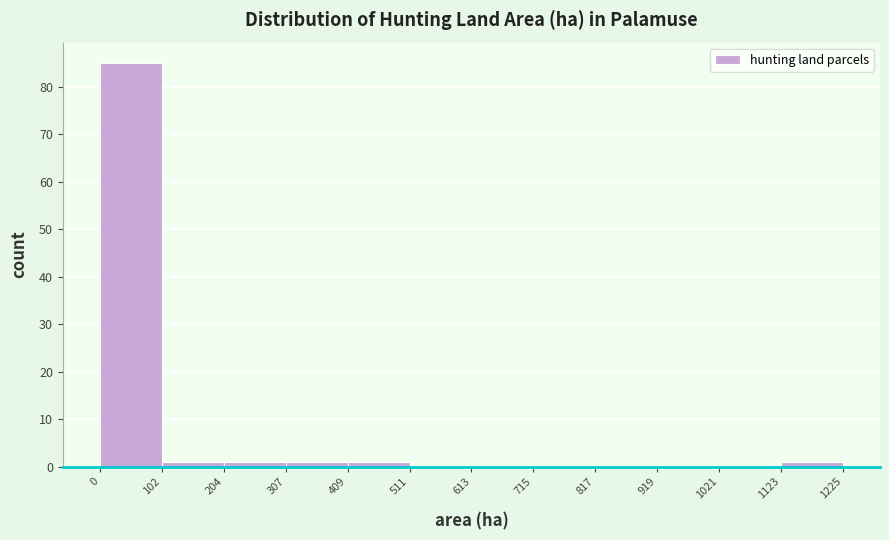

Reading left to right, list every bar in this chart as the range it spans on the x-axis followed by its height. The values are not printed on the chart, so give them approximately, as read against the axis.

0 to 102: 85
102 to 204: 1
204 to 307: 1
307 to 409: 1
409 to 511: 1
511 to 613: 0
613 to 715: 0
715 to 817: 0
817 to 919: 0
919 to 1021: 0
1021 to 1123: 0
1123 to 1225: 1